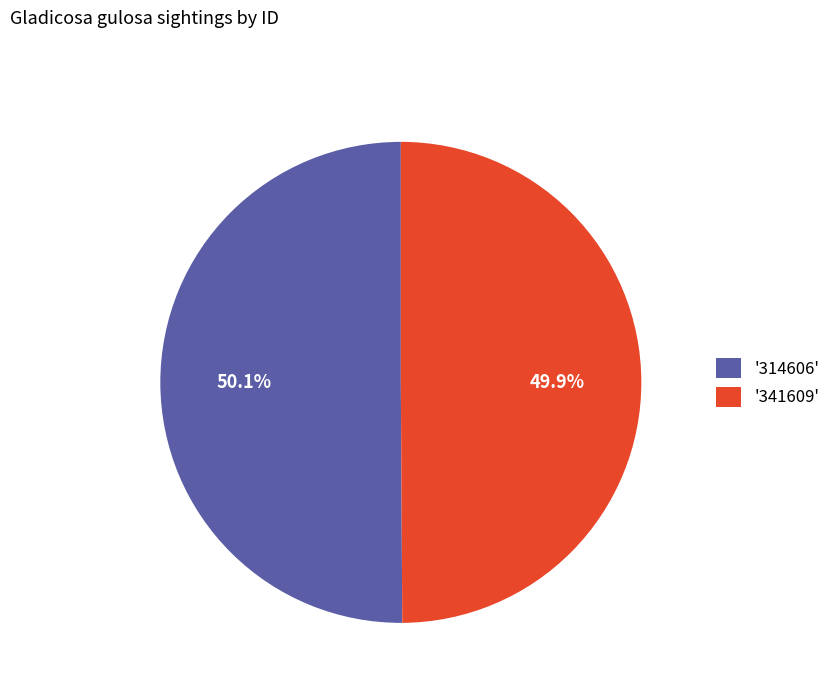

Do '314606' and '341609' together represent more than half of the pie?

Yes